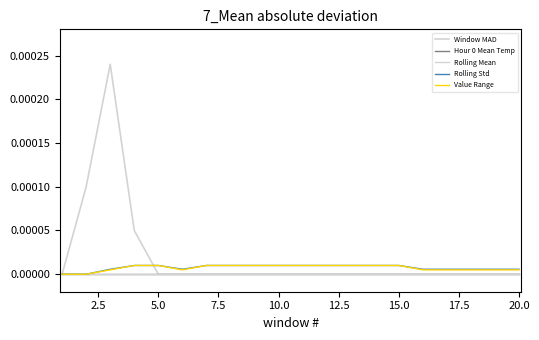

True or false: Rolling Mean and Value Range intersect in this chart.

False